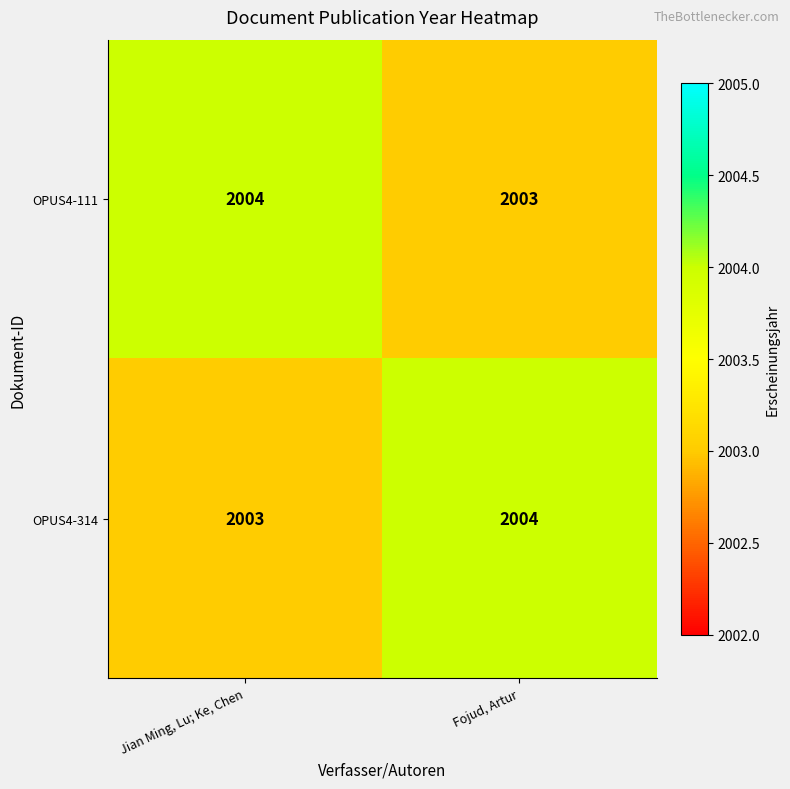

Is the value of OPUS4-314 at Jian Ming, Lu; Ke, Chen greater than the value of OPUS4-111 at Jian Ming, Lu; Ke, Chen?

No